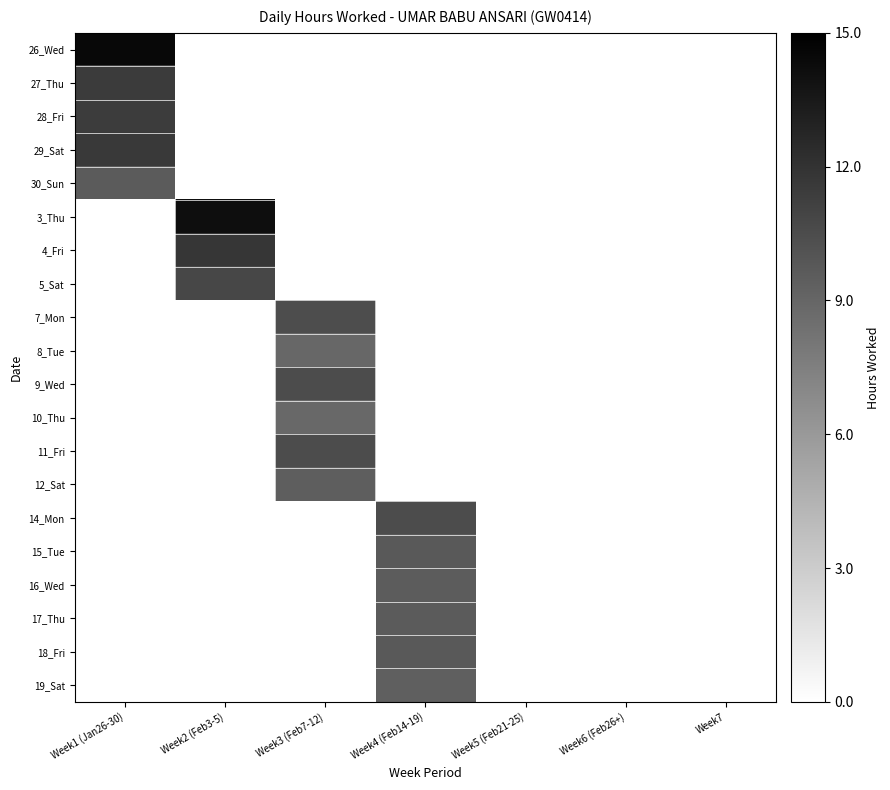

Which label corresponds to the largest value in the chart?

Week1 (Jan26-30)